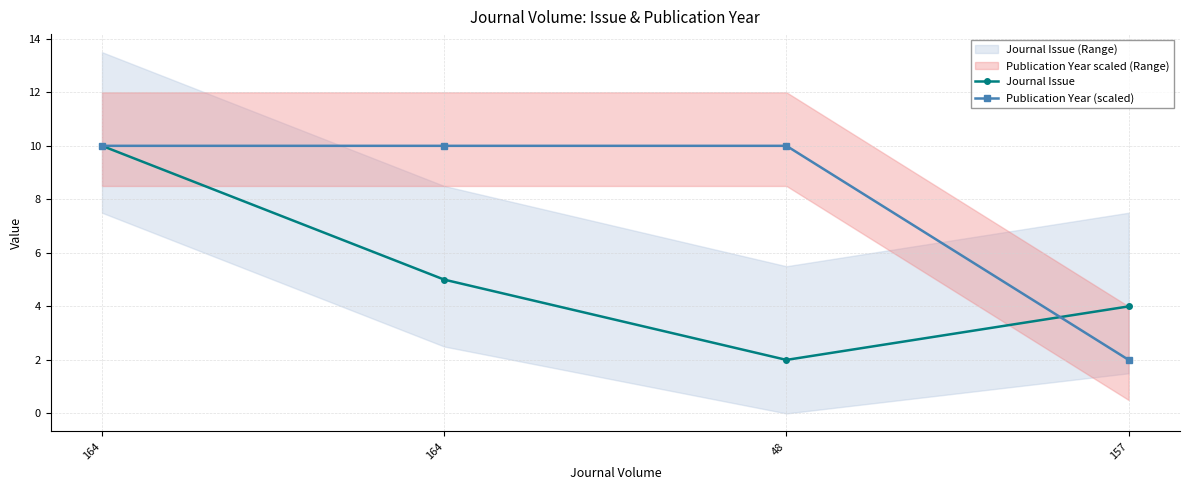

The value of Publication Year (scaled) at 164 is 10. True or false?

True